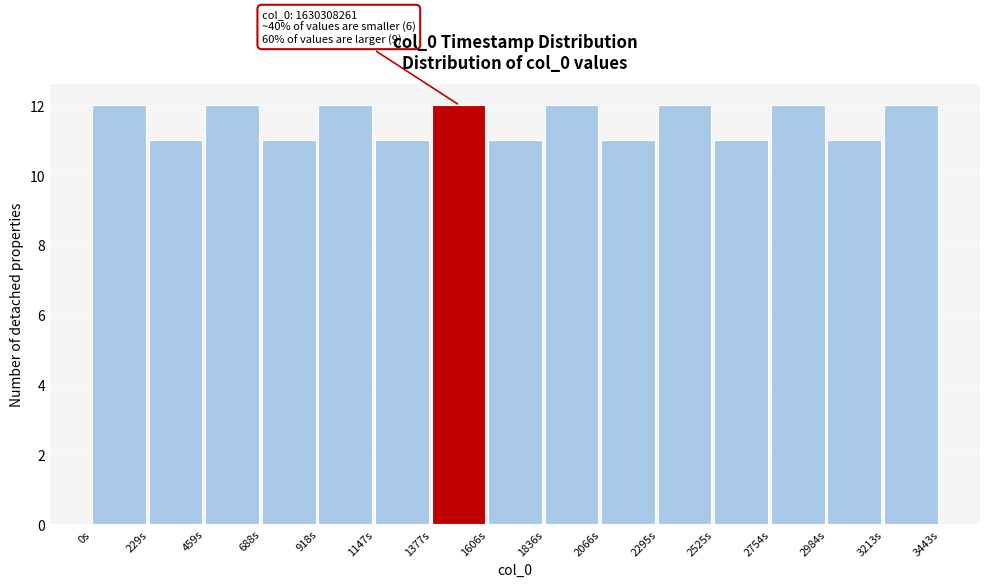

Reading left to right, list all the values displayed in this chart.

0s=12	229s=11	459s=12	688s=11	918s=12	1147s=11	1377s=12	1606s=11	1836s=12	2066s=11	2295s=12	2525s=11	2754s=12	2984s=11	3213s=12